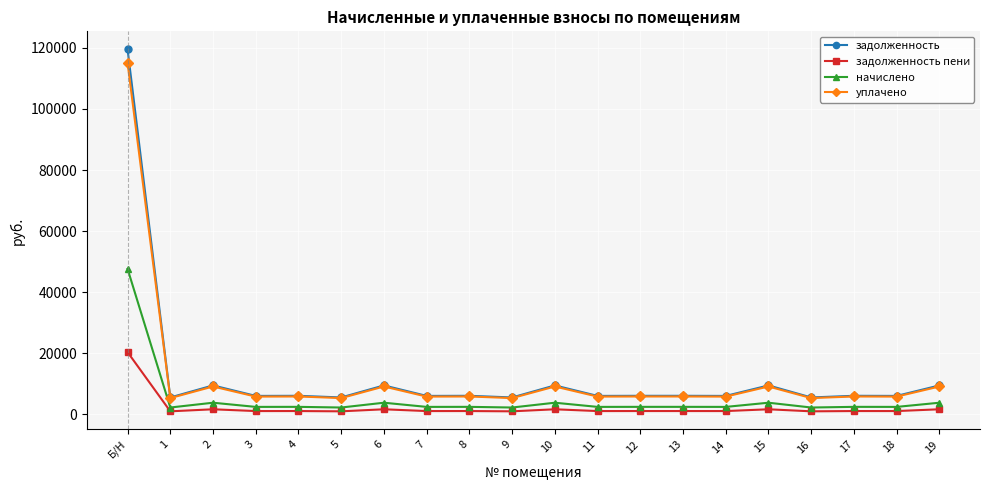

Is it true that уплачено equals 25425.8 at Б/Н?

False